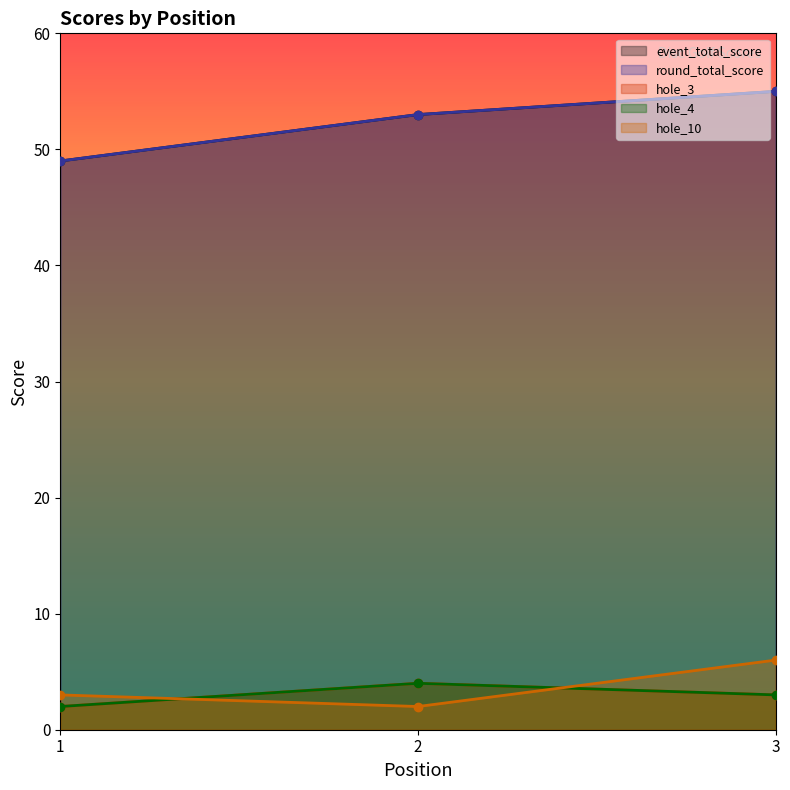

Does the chart display data point markers on the line(s)?

Yes